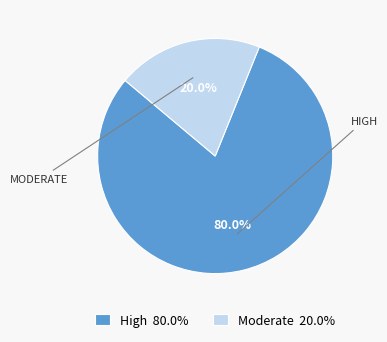

Does any single category account for the majority?

Yes